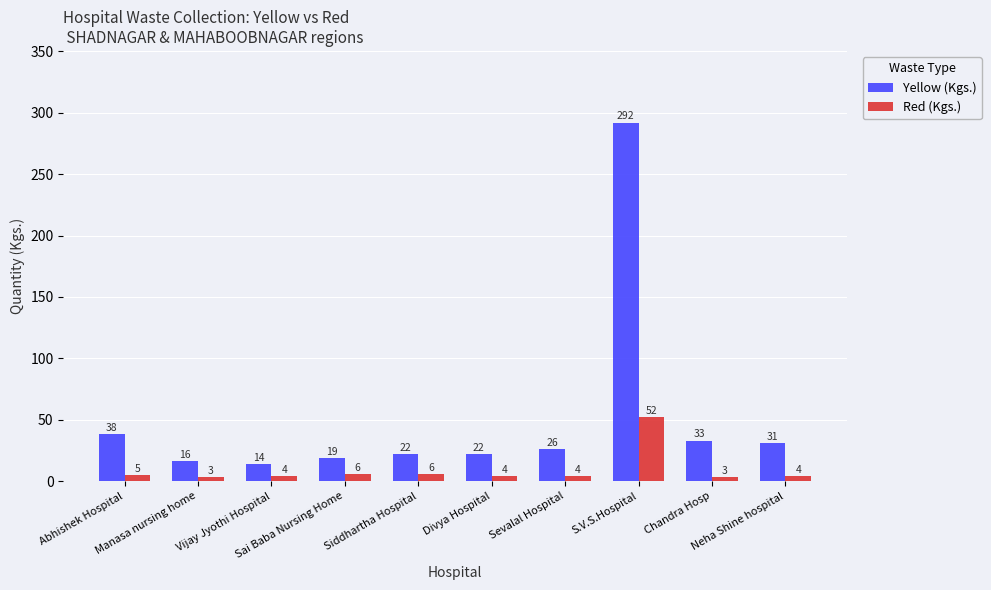

What is the highest value of the Red (Kgs.) series?

52